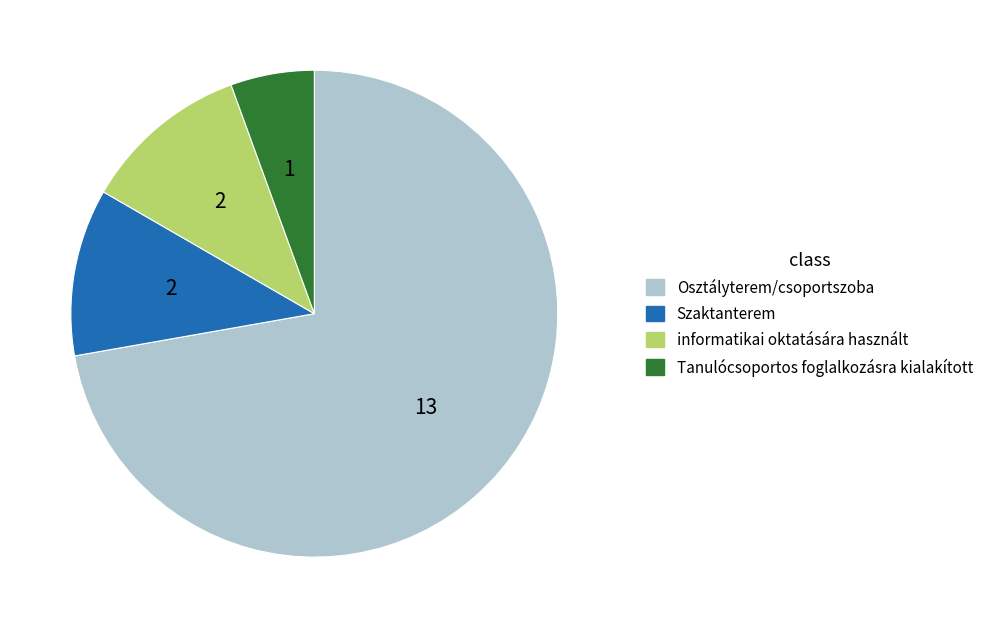

Does any single category account for the majority?

Yes